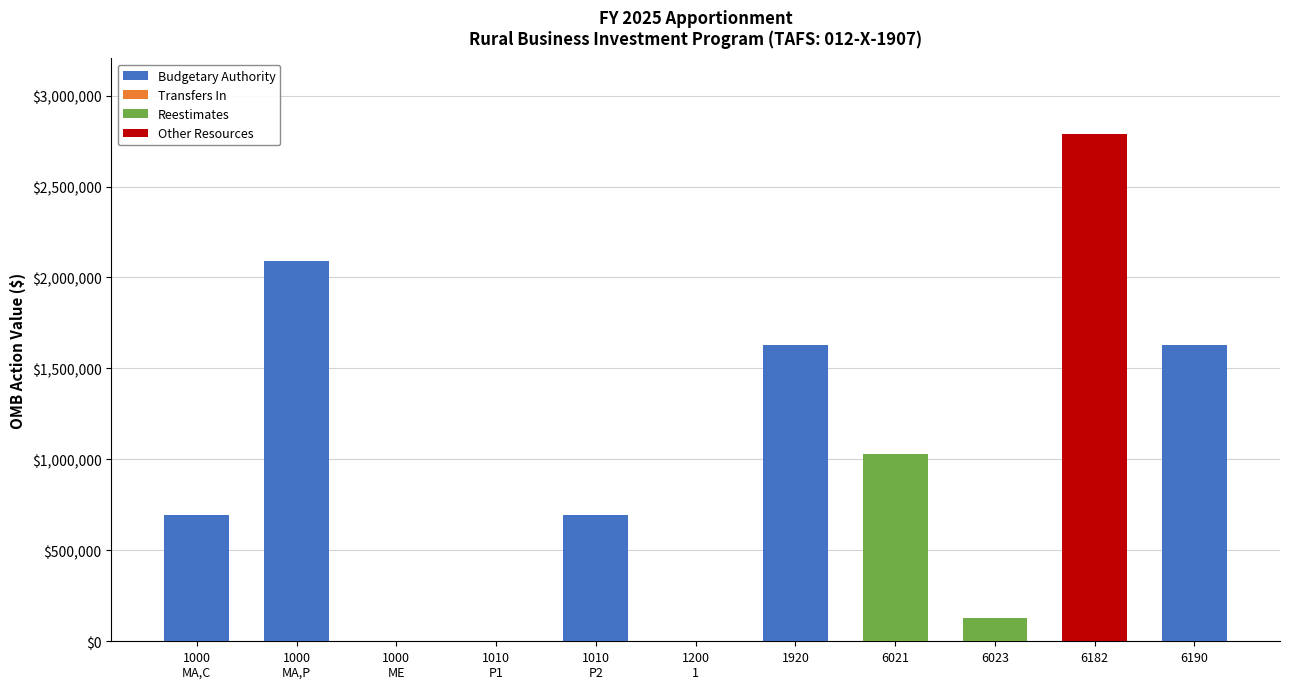

Are the bars horizontal?

No